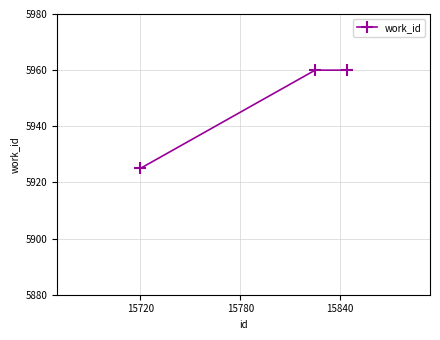

What is the smallest value displayed?

5925